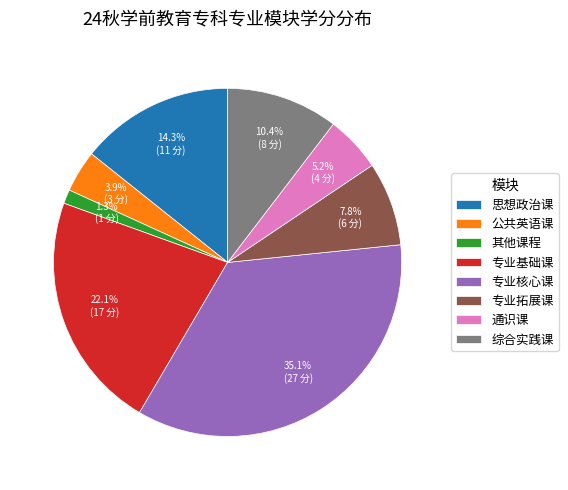

What is the smallest slice in the pie chart?

其他课程